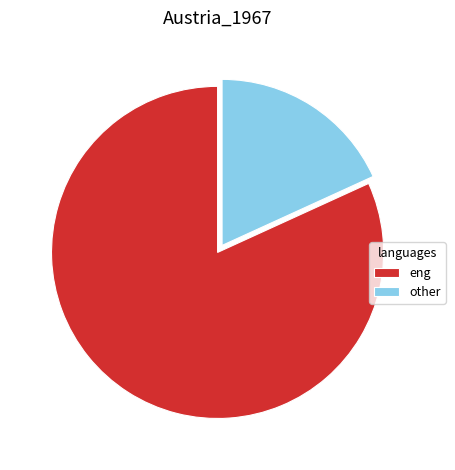

Is the sum of eng and other greater than half?

Yes